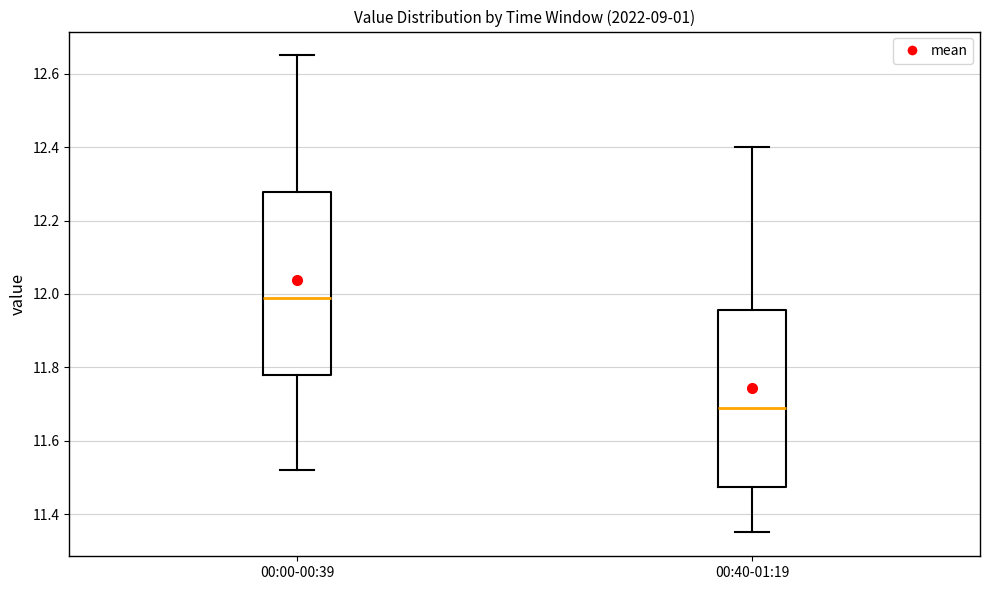

Which box's median line is the lowest?

00:40-01:19